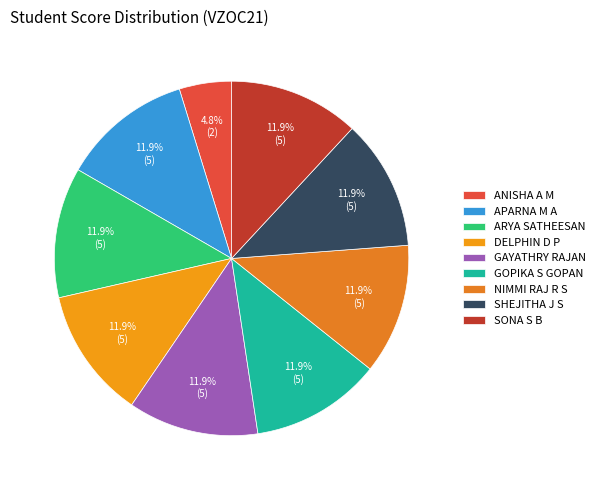

What is the largest slice in the pie chart?

APARNA M A